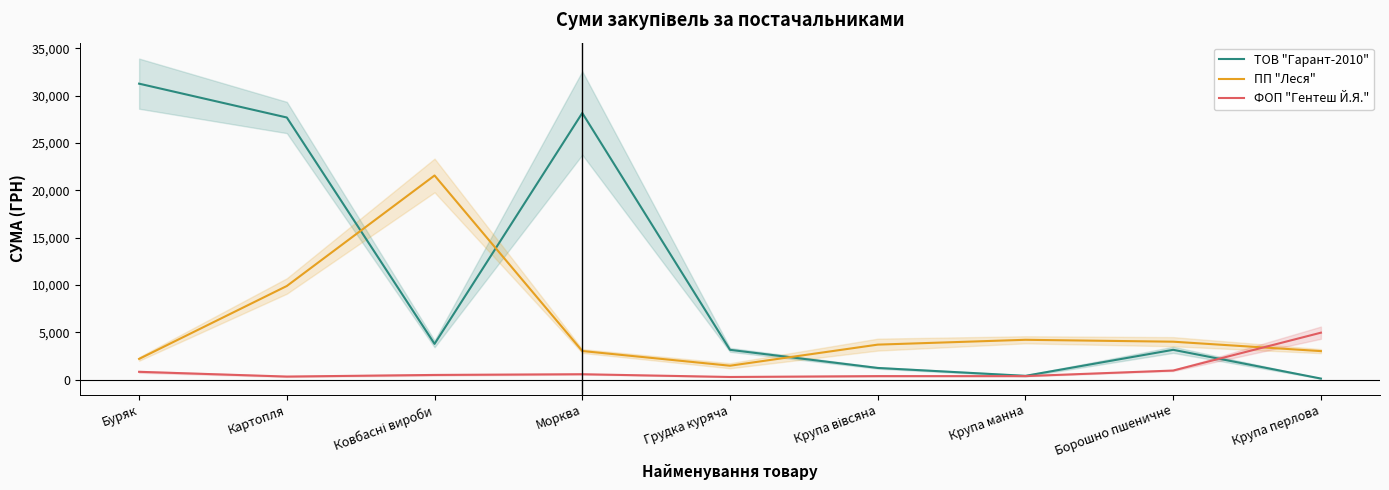

The ФОП "Гентеш Й.Я." series shows 370.0 at Крупа вівсяна. True or false?

True